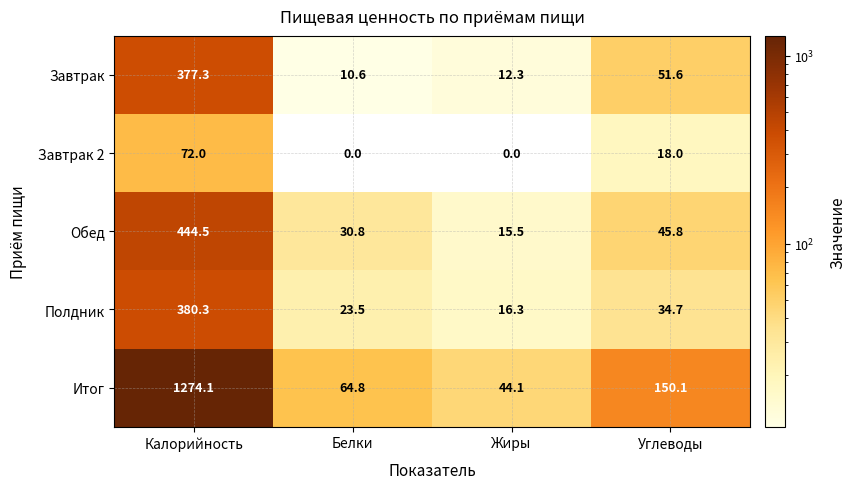

Reading left to right, extract all data points from this chart.

Завтрак: 377.3	10.6	12.3	51.6
Завтрак 2: 72.0	0.0	0.0	18.0
Обед: 444.5	30.8	15.5	45.8
Полдник: 380.3	23.5	16.3	34.7
Итог: 1274.1	64.8	44.1	150.1